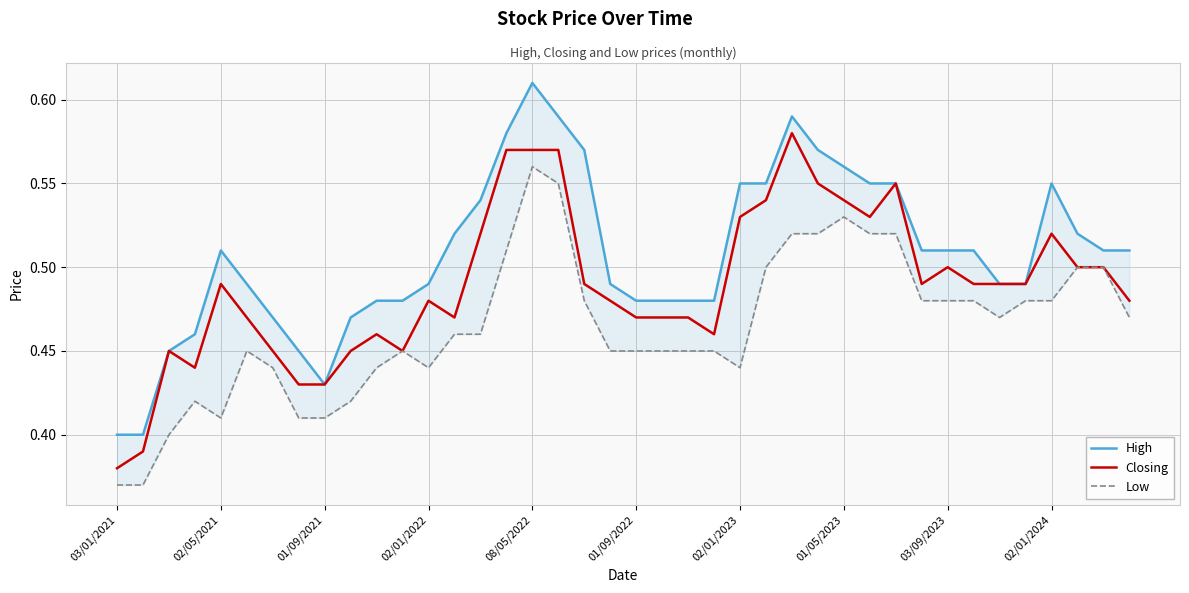

Which category has the lowest value across all series?

03/01/2021